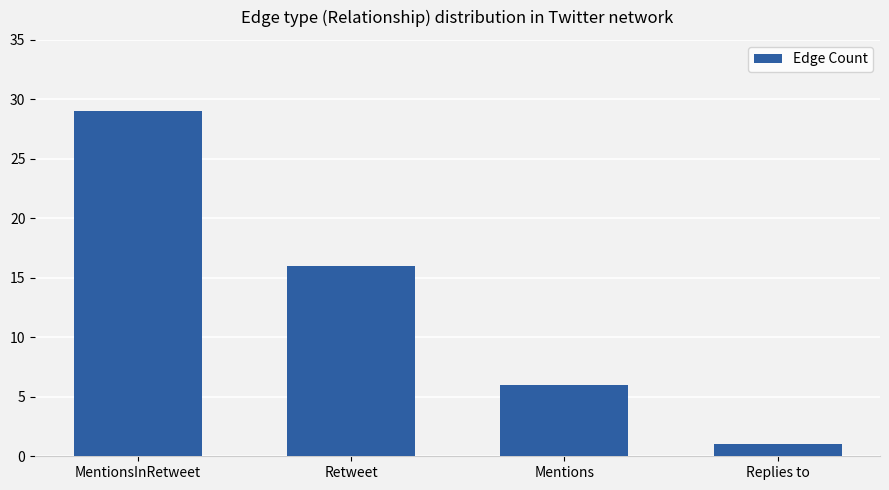

Reading left to right, list all the values displayed in this chart.

MentionsInRetweet=29	Retweet=16	Mentions=6	Replies to=1